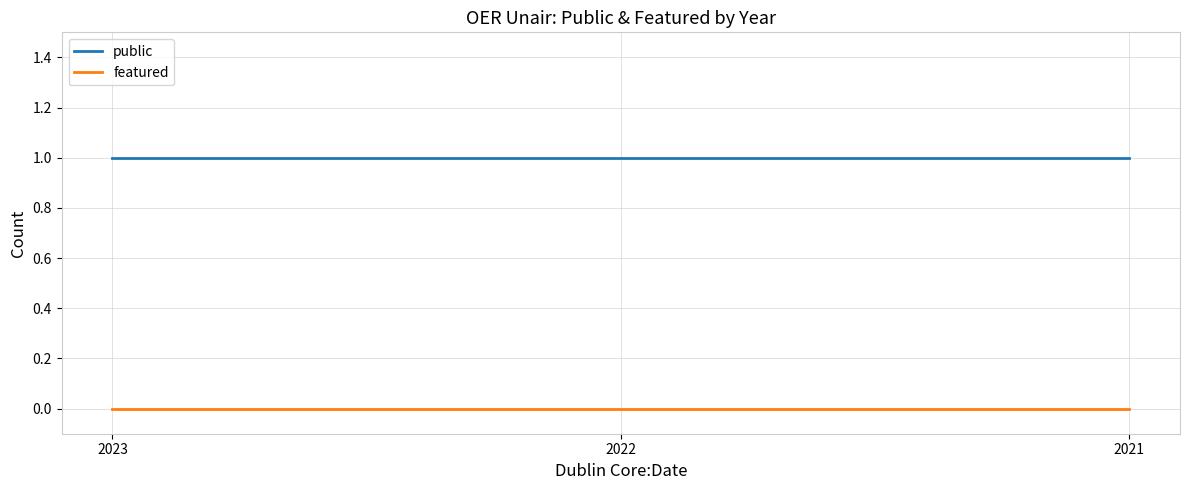

True or false: public has a value of 1 at 2023.

True